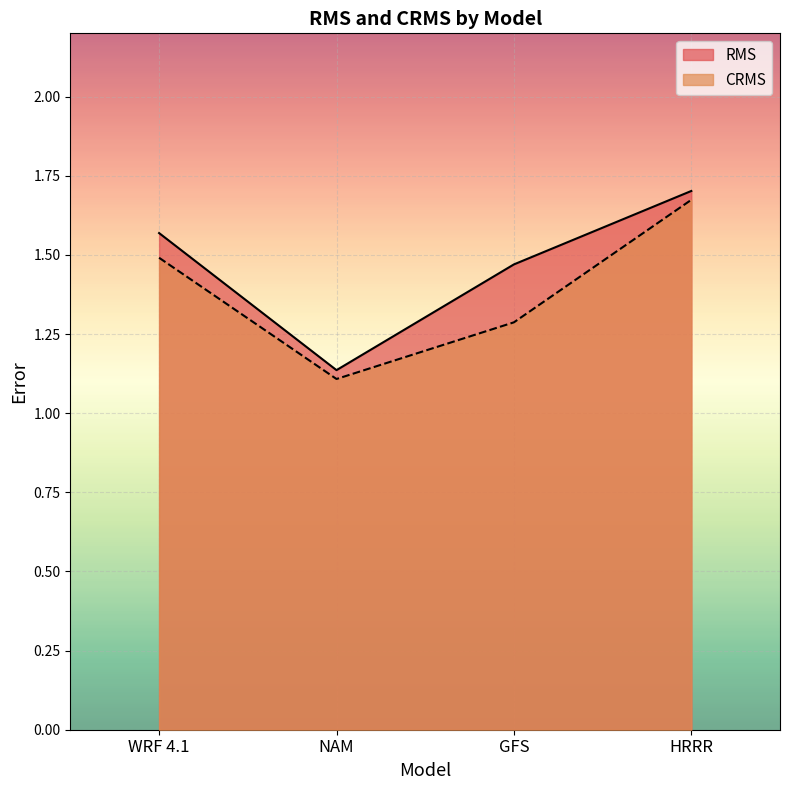

What is the sum of the RMS values at HRRR and NAM?

2.8